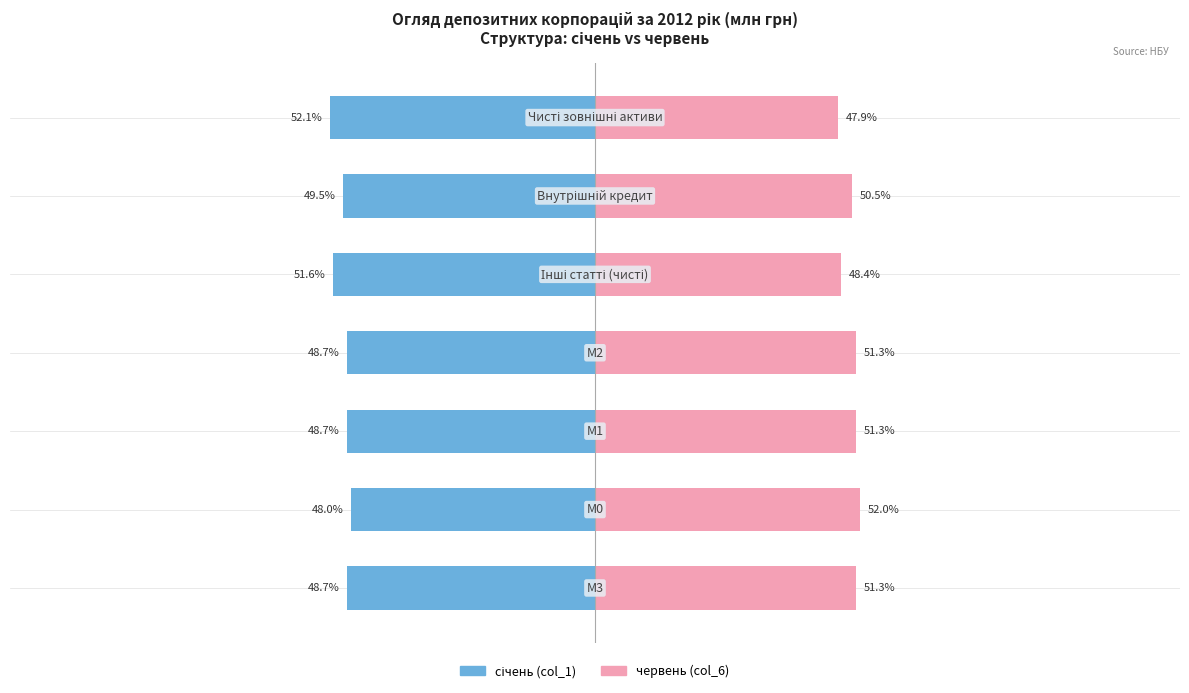

Count the number of categories in the chart.

7